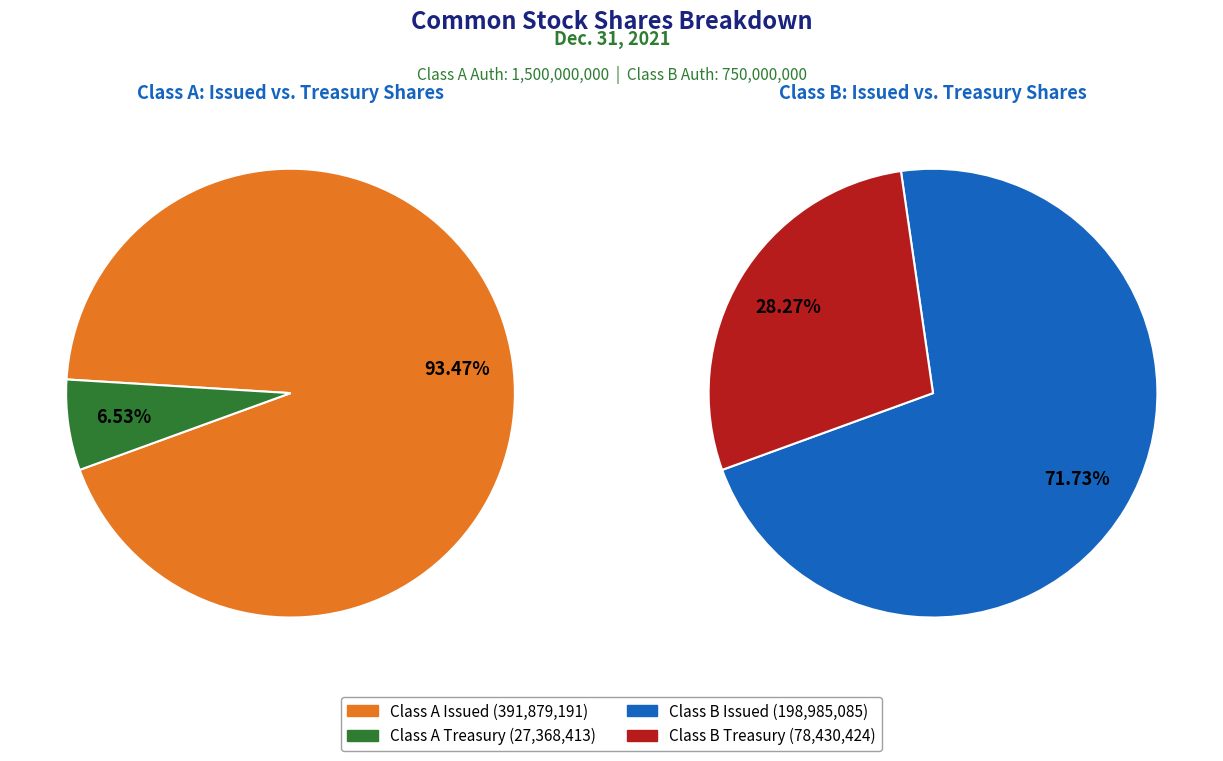

Count the number of slices in the pie.

4